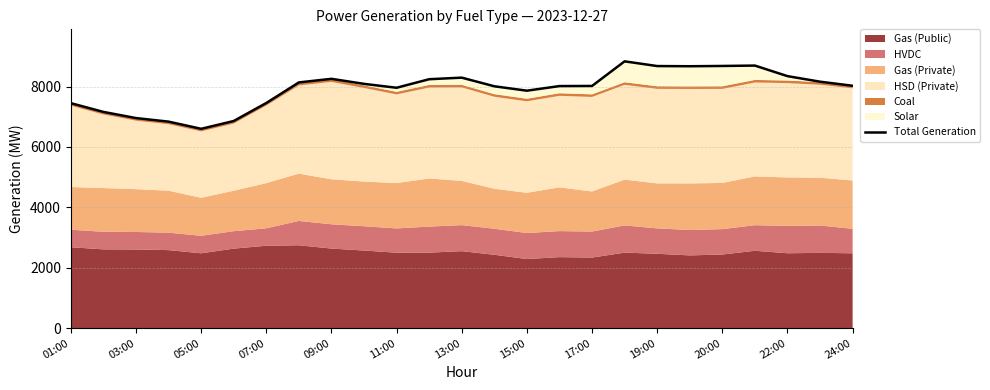

What is the difference between the maximum and minimum values?

2235